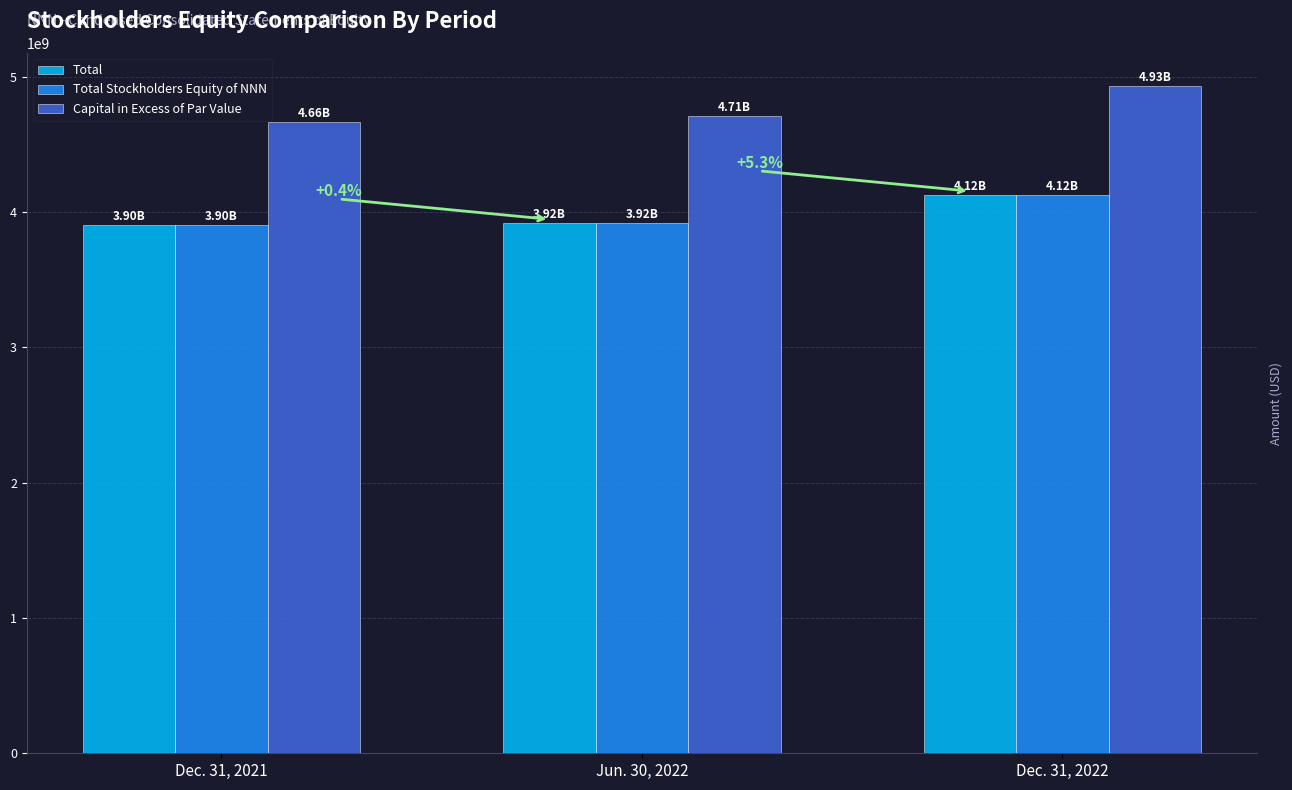

What is the label of the 1st bar from the left?

Dec. 31, 2021